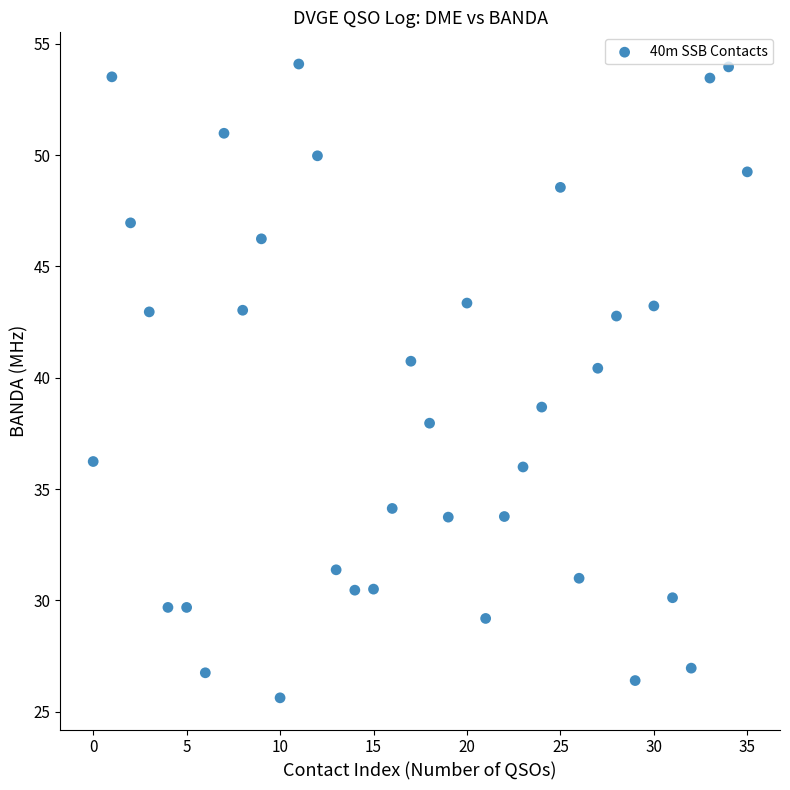

What Y value in the scatter plot is closest to 39?

38.7